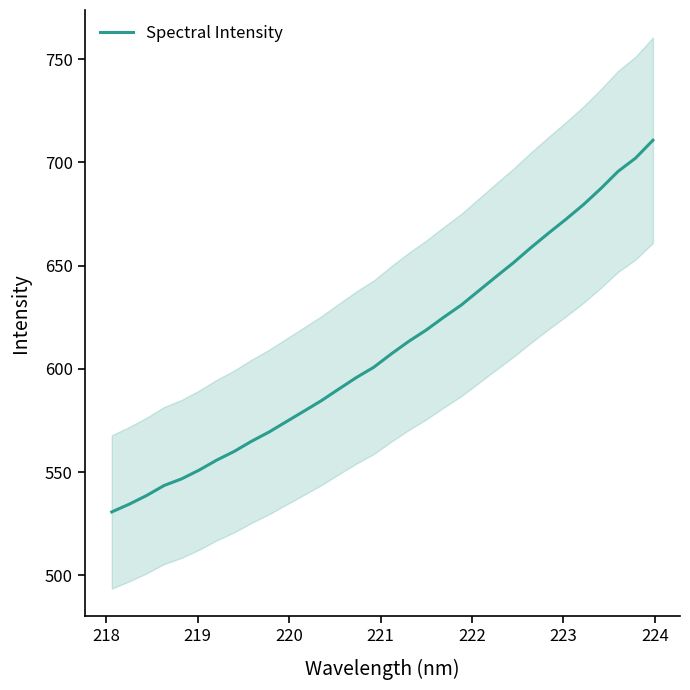

What is the maximum value shown in the chart?

710.8